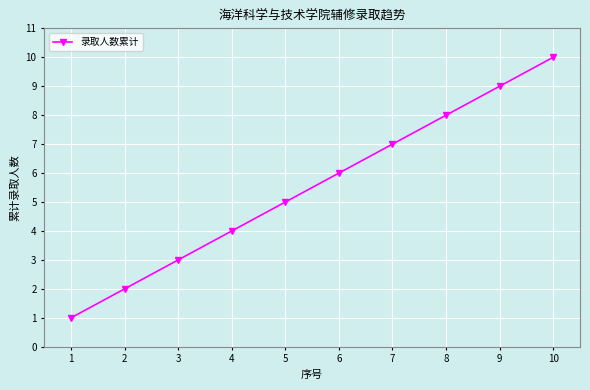

Does the chart have visible grid lines?

Yes